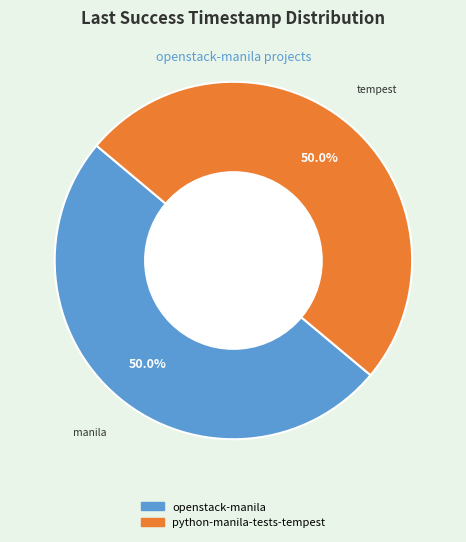

Is it true that python-manila-tests-tempest is 43% of the pie?

False